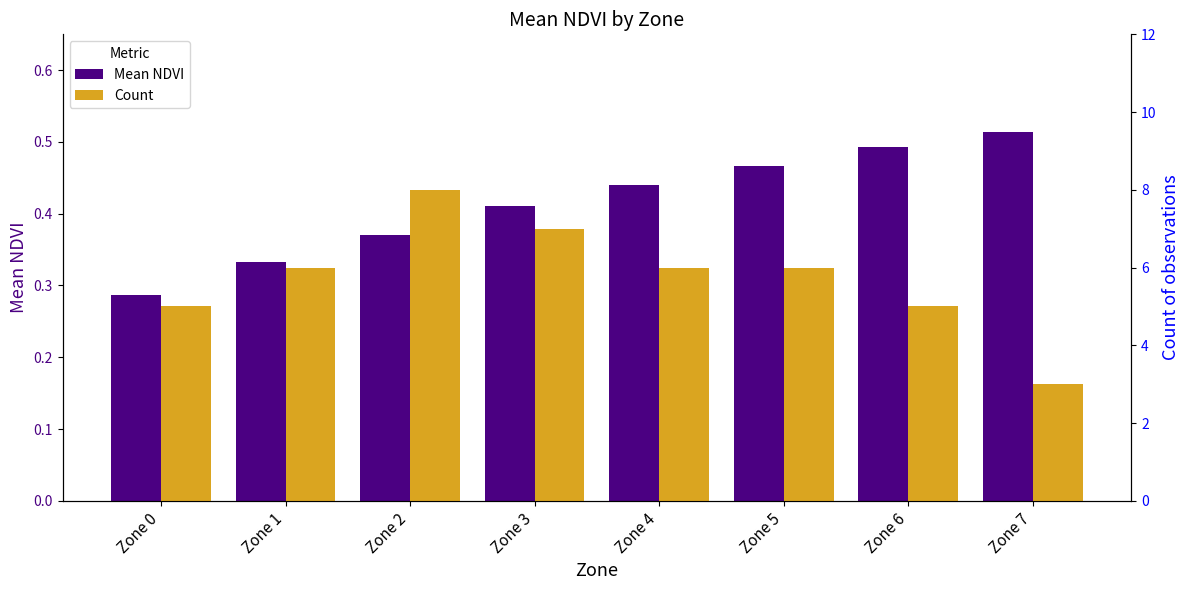

Reading left to right, list all the values displayed in this chart.

Mean NDVI: Zone 0=0.3	Zone 1=0.3	Zone 2=0.4	Zone 3=0.4	Zone 4=0.4	Zone 5=0.5	Zone 6=0.5	Zone 7=0.5
Count: Zone 0=5.0	Zone 1=6.0	Zone 2=8.0	Zone 3=7.0	Zone 4=6.0	Zone 5=6.0	Zone 6=5.0	Zone 7=3.0